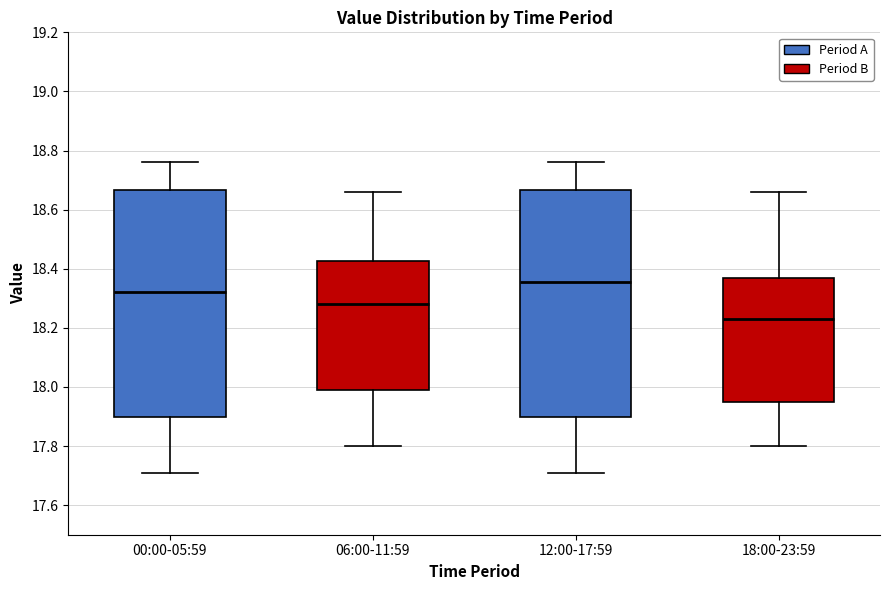

Reading left to right, transcribe this box plot: for each box, give where its median line is, the range the box spans, and where its two whiskers end, as read against the y-axis. The values are not printed on the chart, so give them approximately, as read against the axis.

00:00-05:59: median 18.32, box 17.90 to 18.66, whiskers 17.72 to 18.76
06:00-11:59: median 18.28, box 18.00 to 18.42, whiskers 17.80 to 18.66
12:00-17:59: median 18.36, box 17.90 to 18.66, whiskers 17.72 to 18.76
18:00-23:59: median 18.24, box 17.96 to 18.38, whiskers 17.80 to 18.66